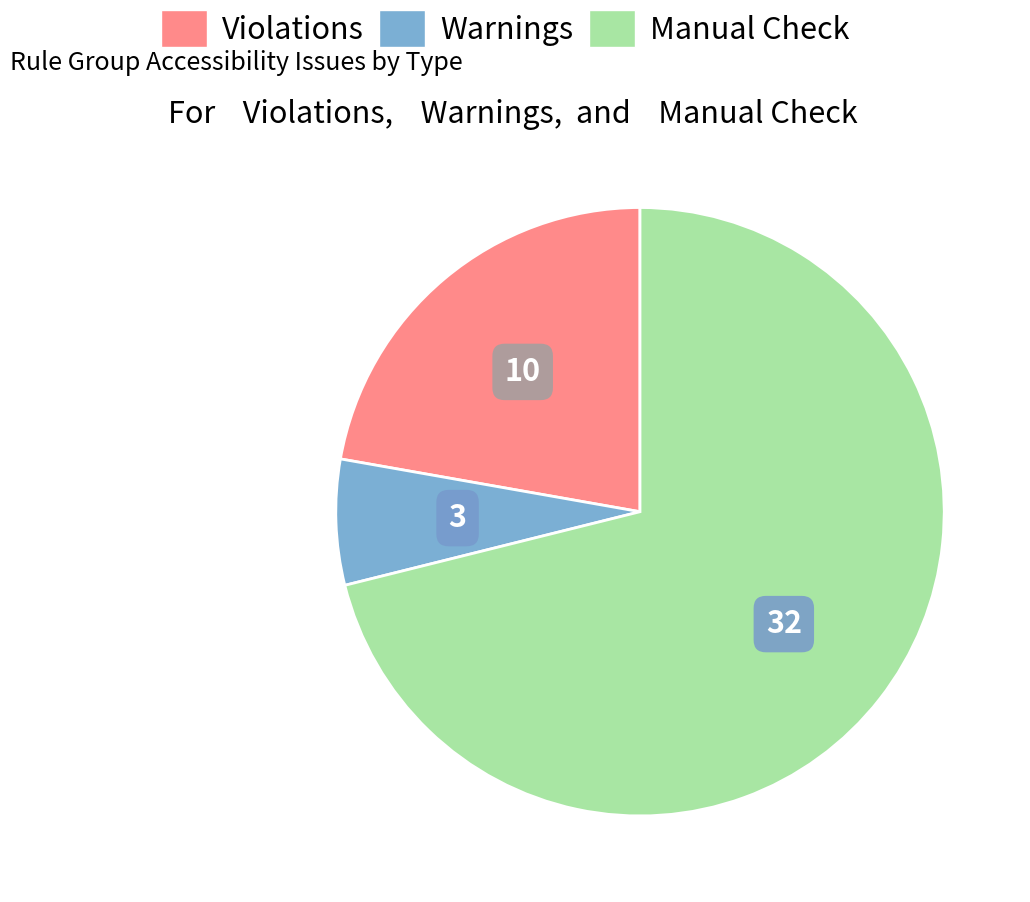

Is there any slice that represents more than half of the pie?

Yes